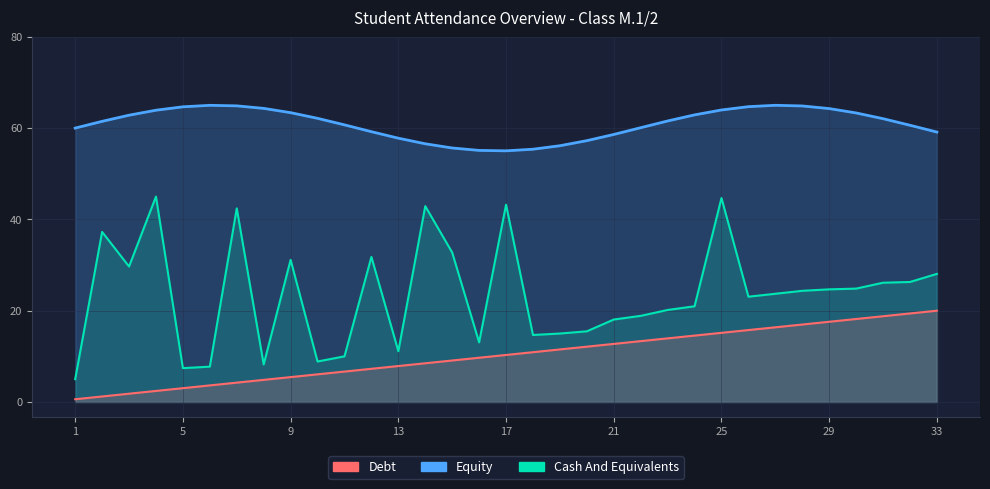

True or false: Debt and Cash And Equivalents intersect in this chart.

False